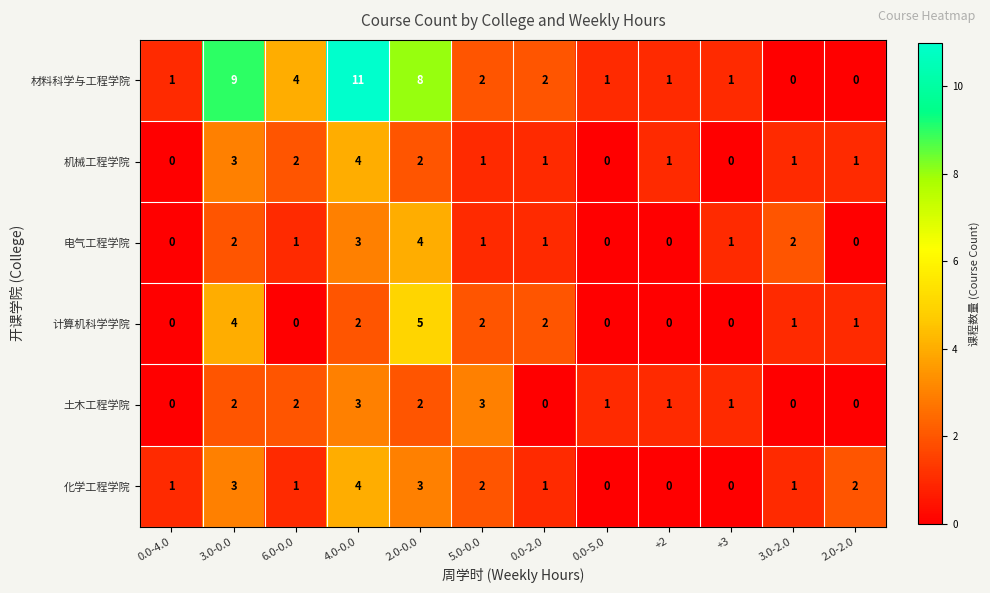

True or false: 计算机科学学院 has a value of 5 at 2.0-0.0.

True